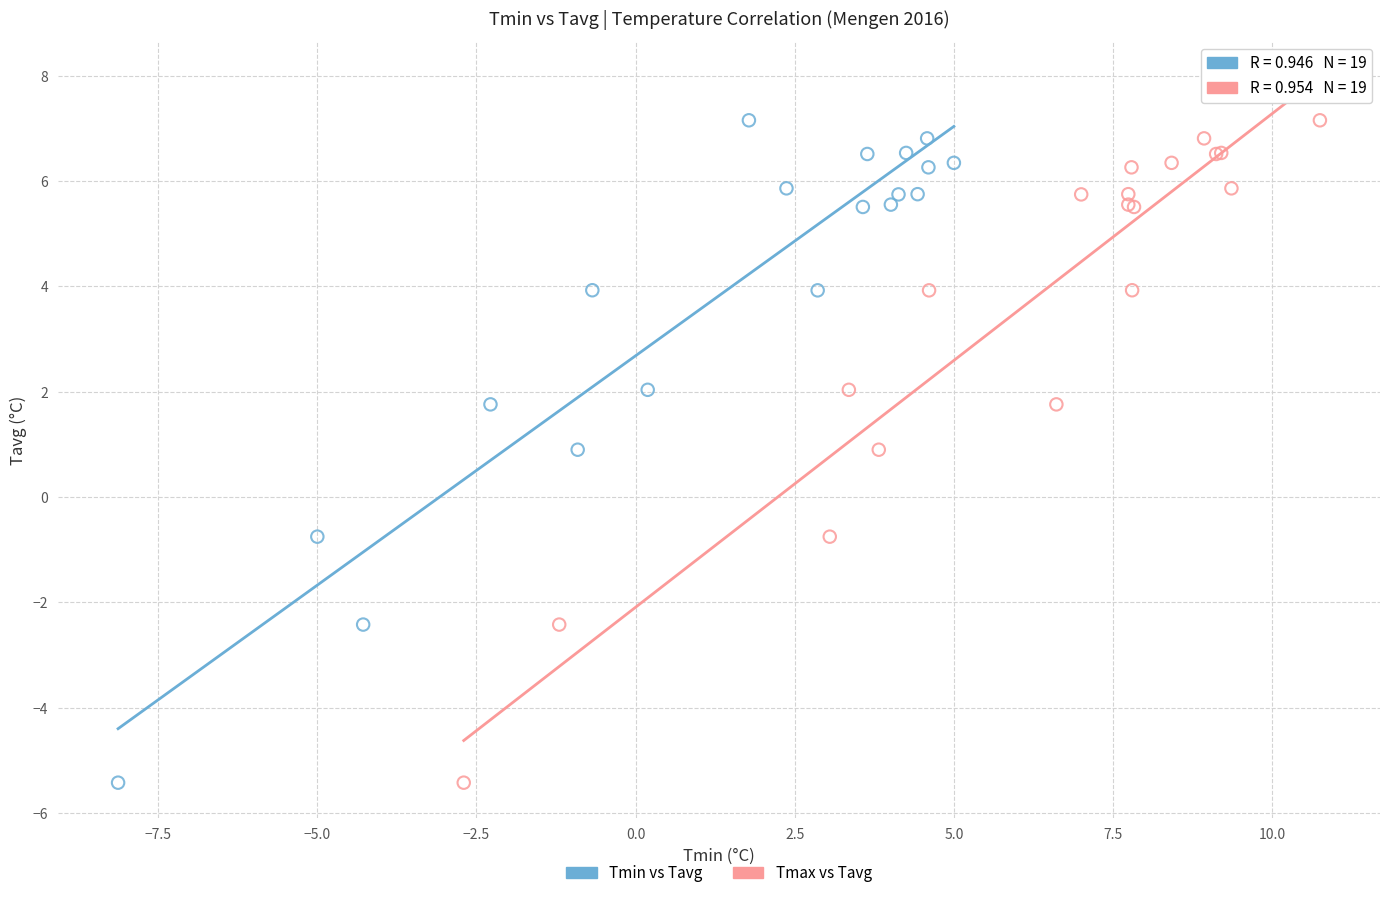

What are all the series names shown in the legend?

Tmin vs Tavg, Tmax vs Tavg